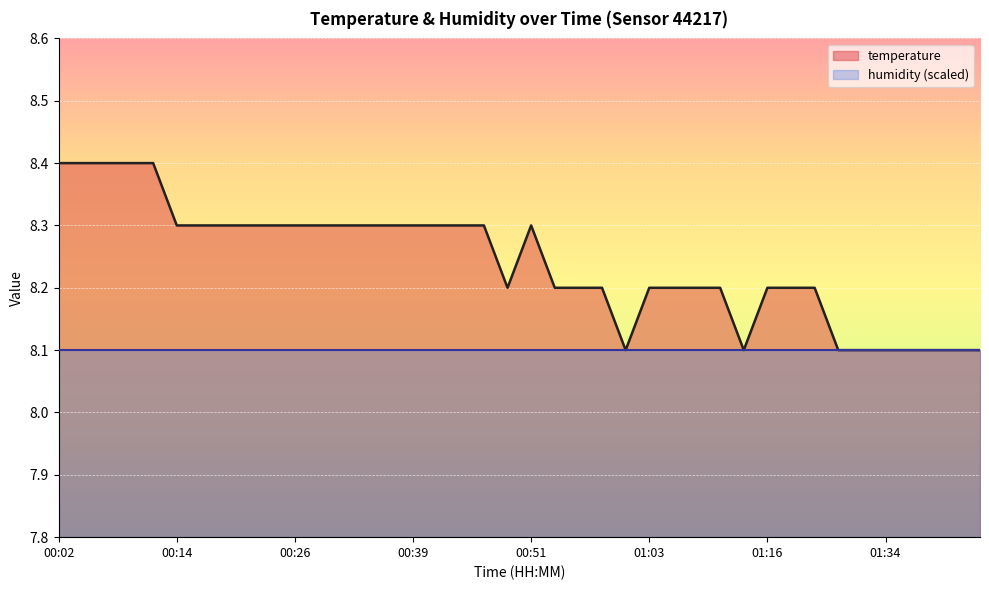

What is the sum of all values?

329.6